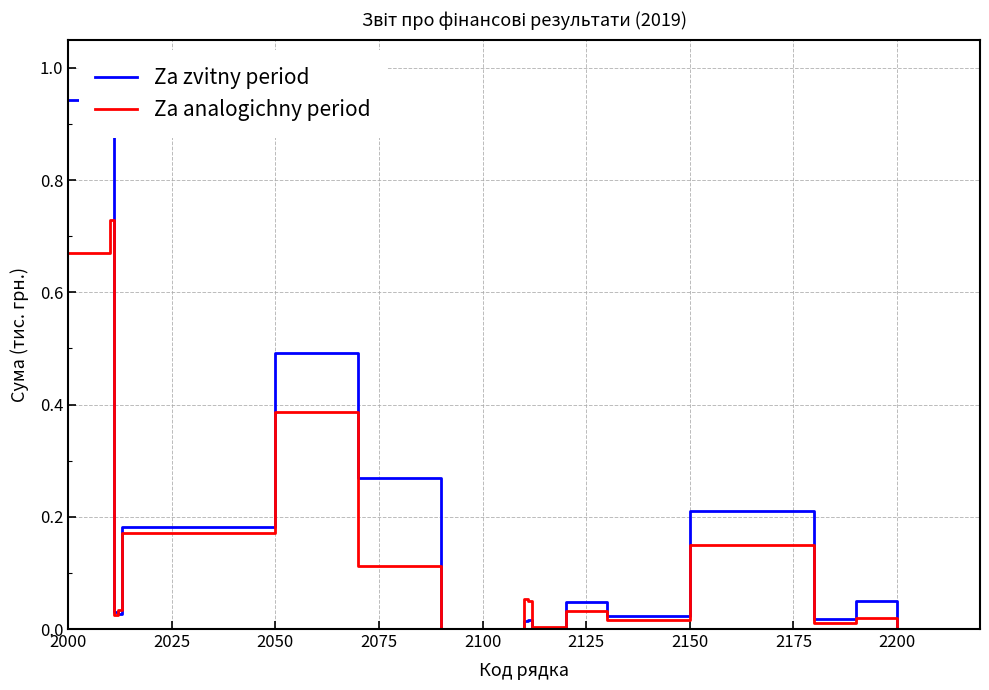

What is the label of the 12th point from the right?

2150